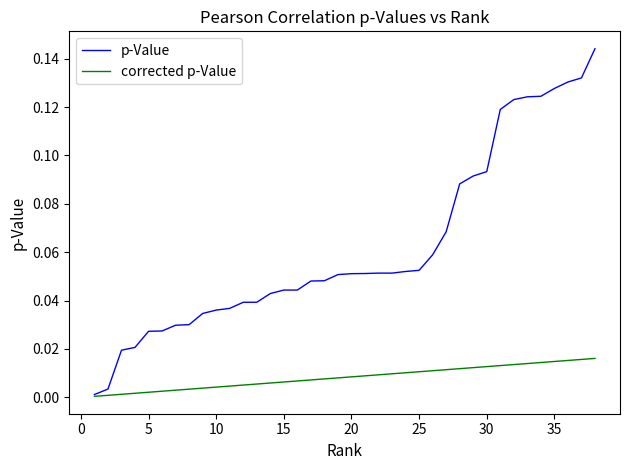

Which series has the largest range (max minus min)?

p-Value